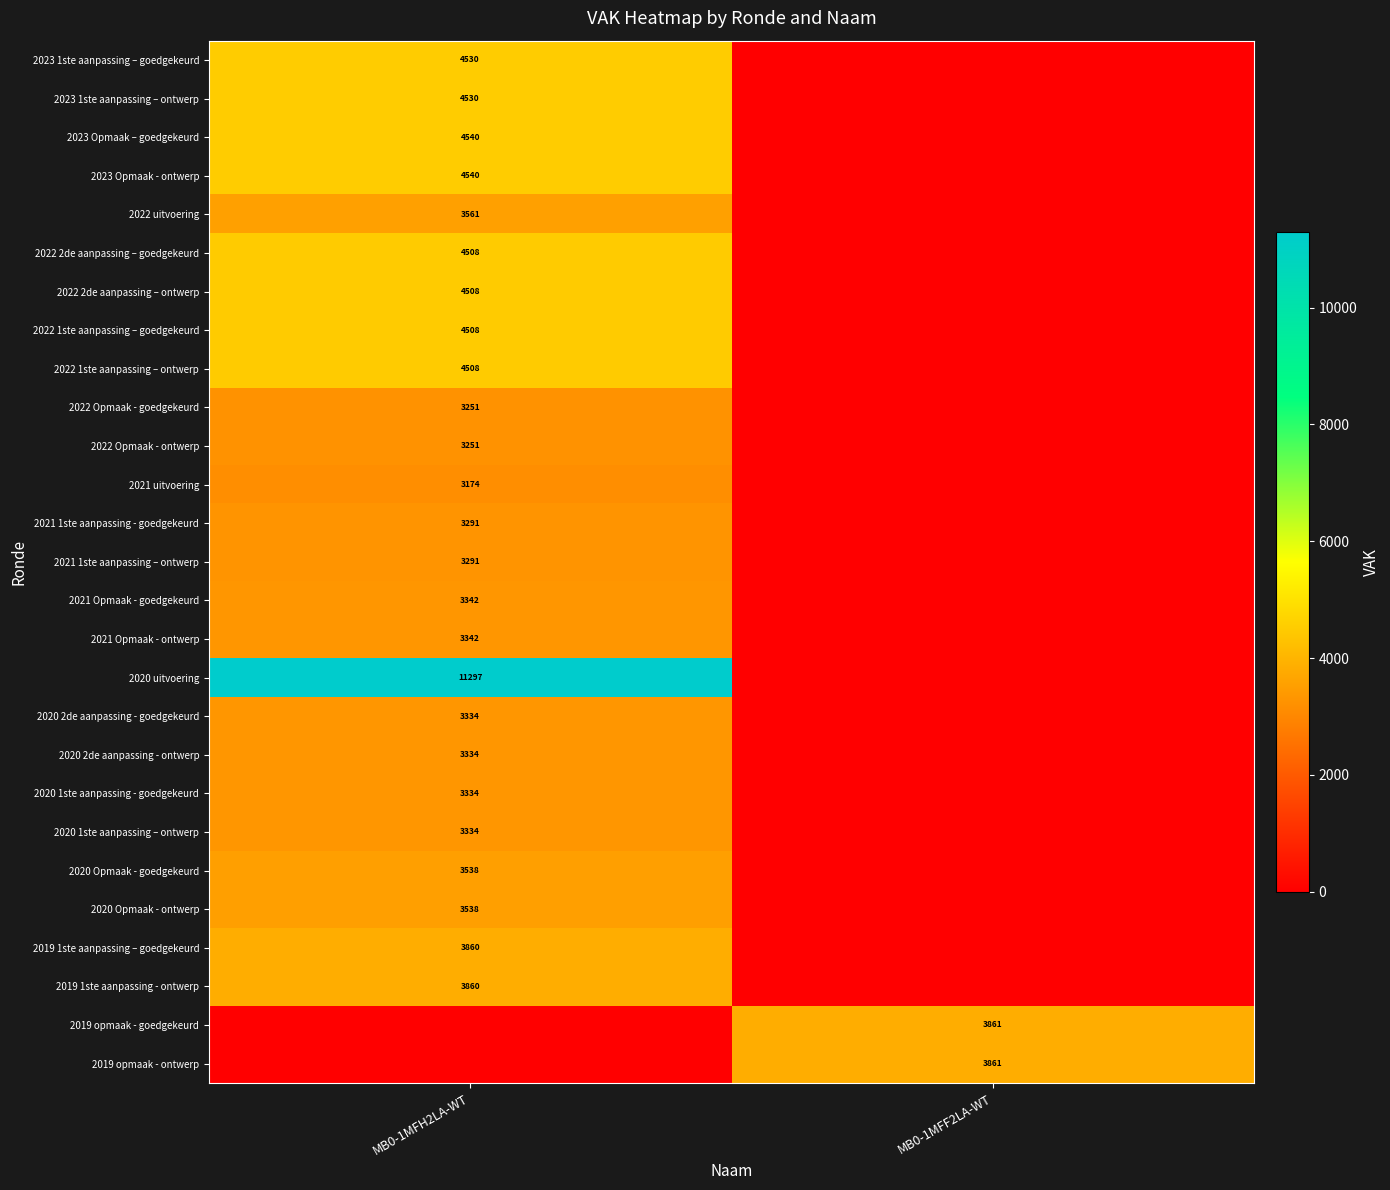

Count the number of data series in this chart.

27